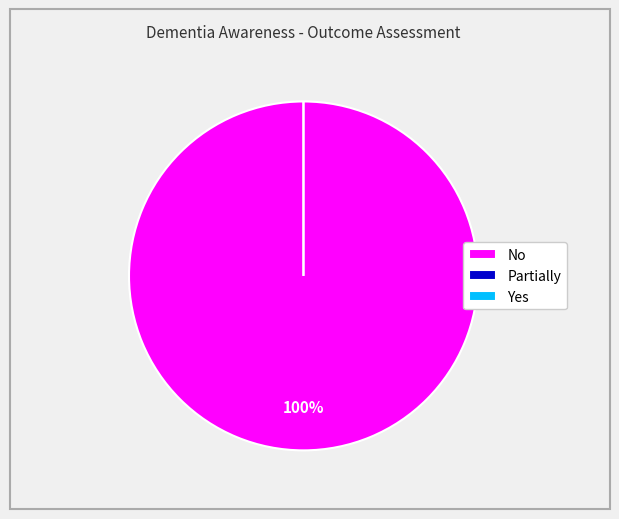

Which slice is the smallest?

Partially